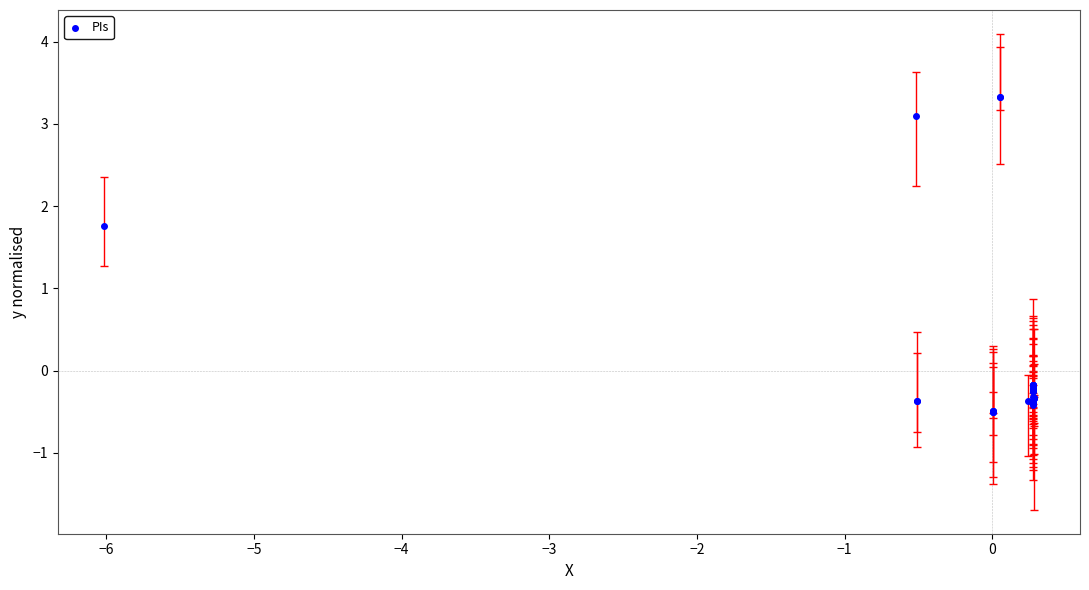

What Y value in the scatter plot is closest to 1?

1.8